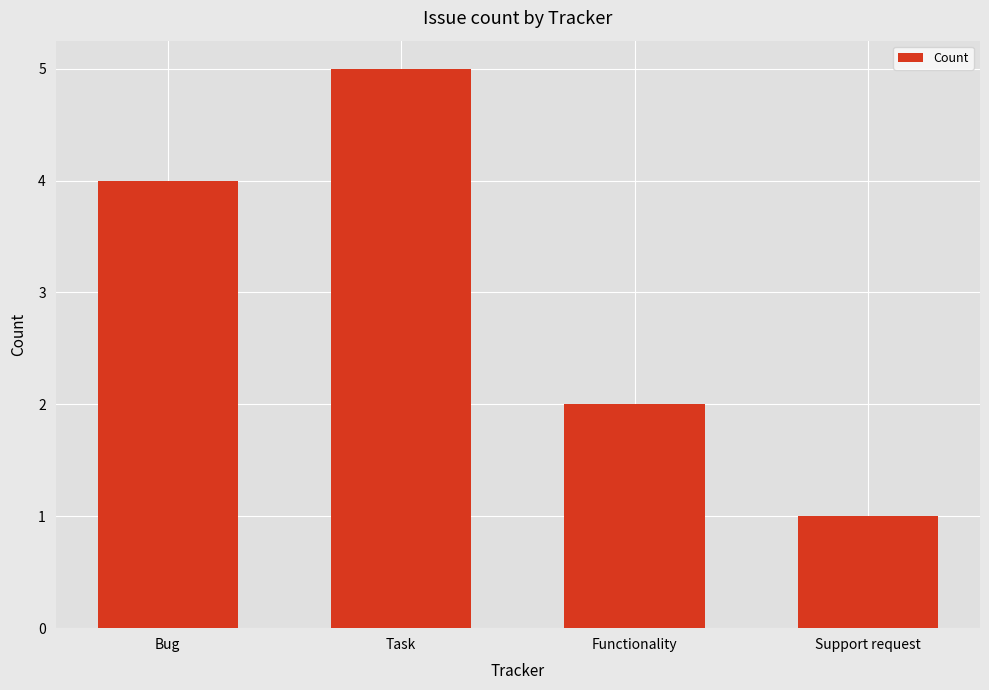

Which has a higher value, Functionality or Task?

Task